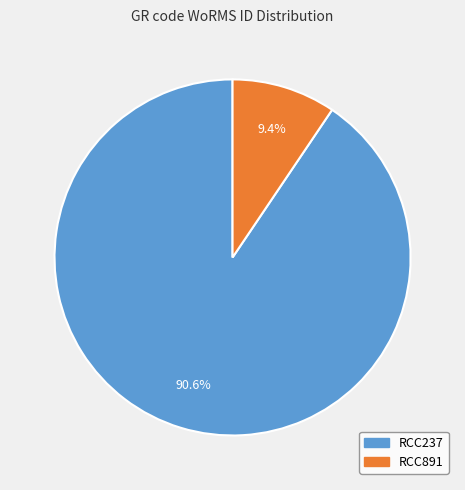

Which slice is the smallest?

RCC891